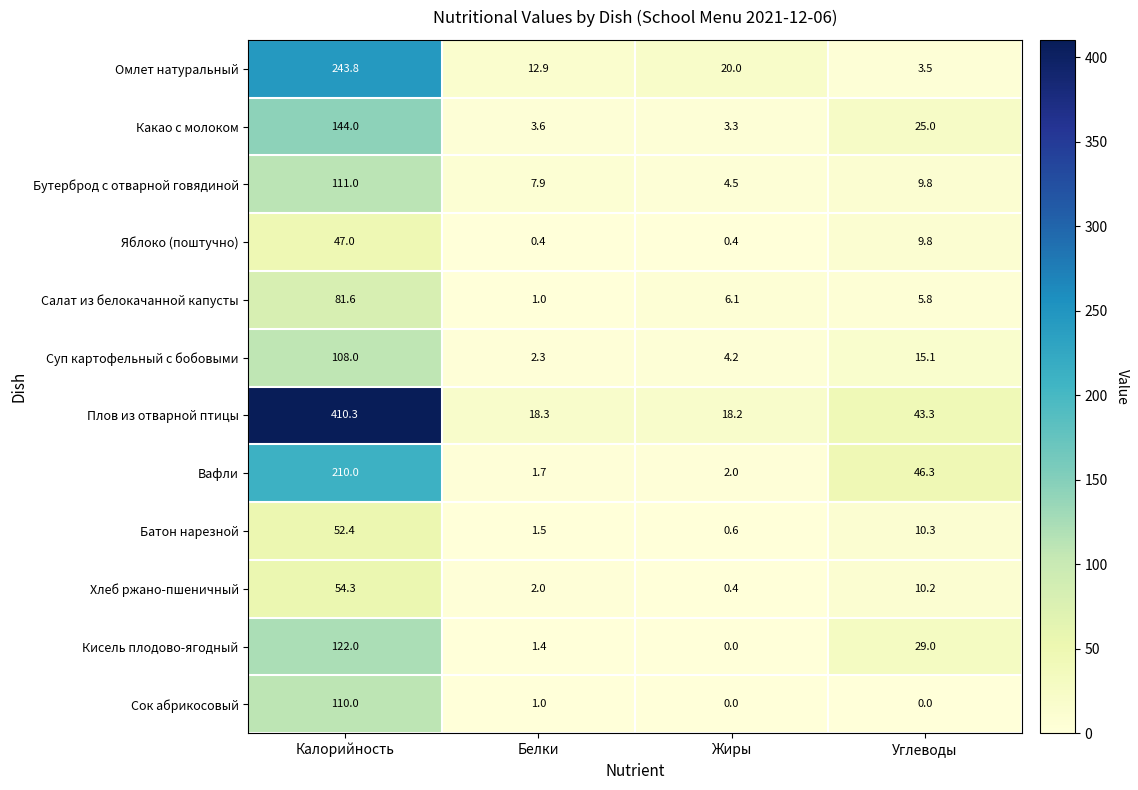

Rank the series by their maximum value, from highest to lowest.

Плов из отварной птицы, Омлет натуральный, Вафли, Какао с молоком, Кисель плодово-ягодный, Бутерброд с отварной говядиной, Сок абрикосовый, Суп картофельный с бобовыми, Салат из белокачанной капусты, Хлеб ржано-пшеничный, Батон нарезной, Яблоко (поштучно)